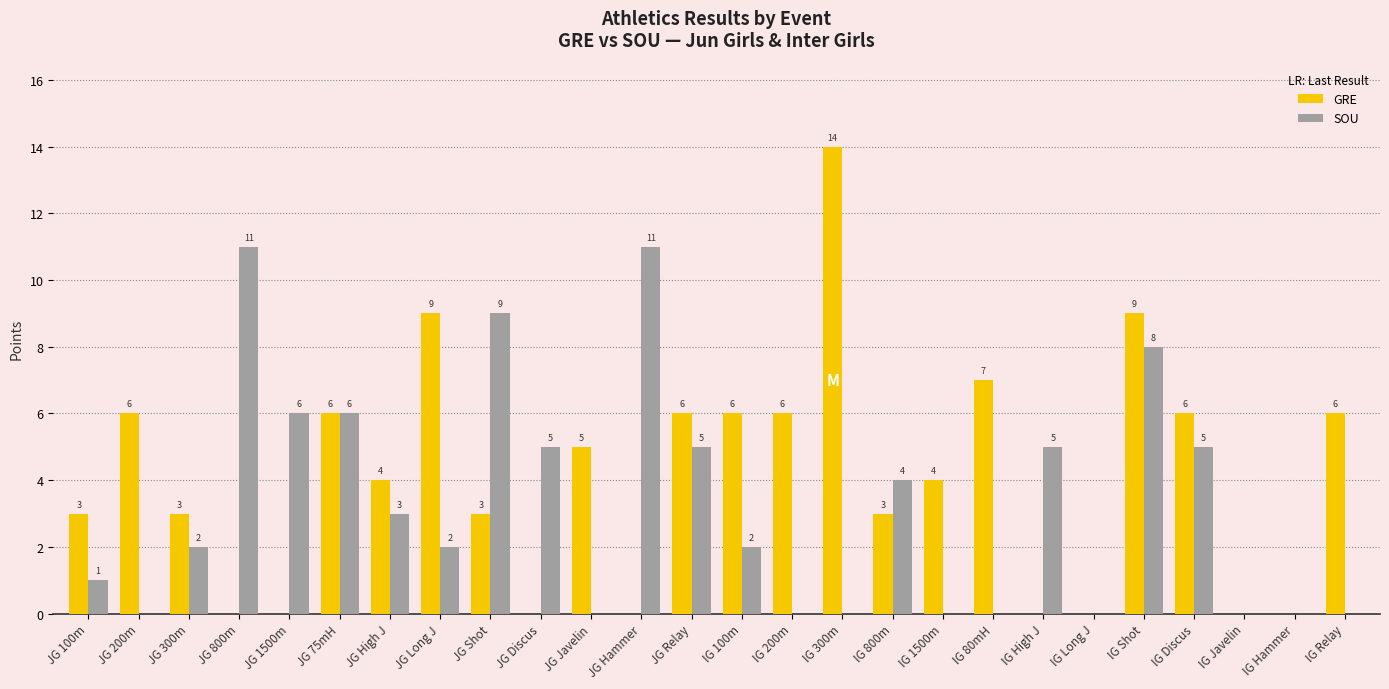

Is the value of SOU at JG Shot greater than the value of GRE at IG 80mH?

Yes